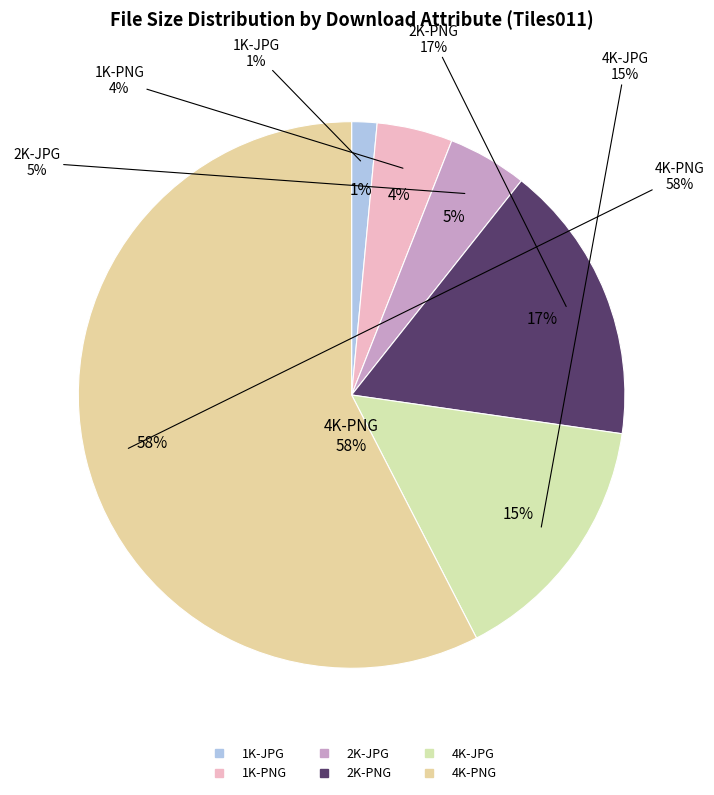

To the nearest percent, what portion does 4K-PNG represent?

58%